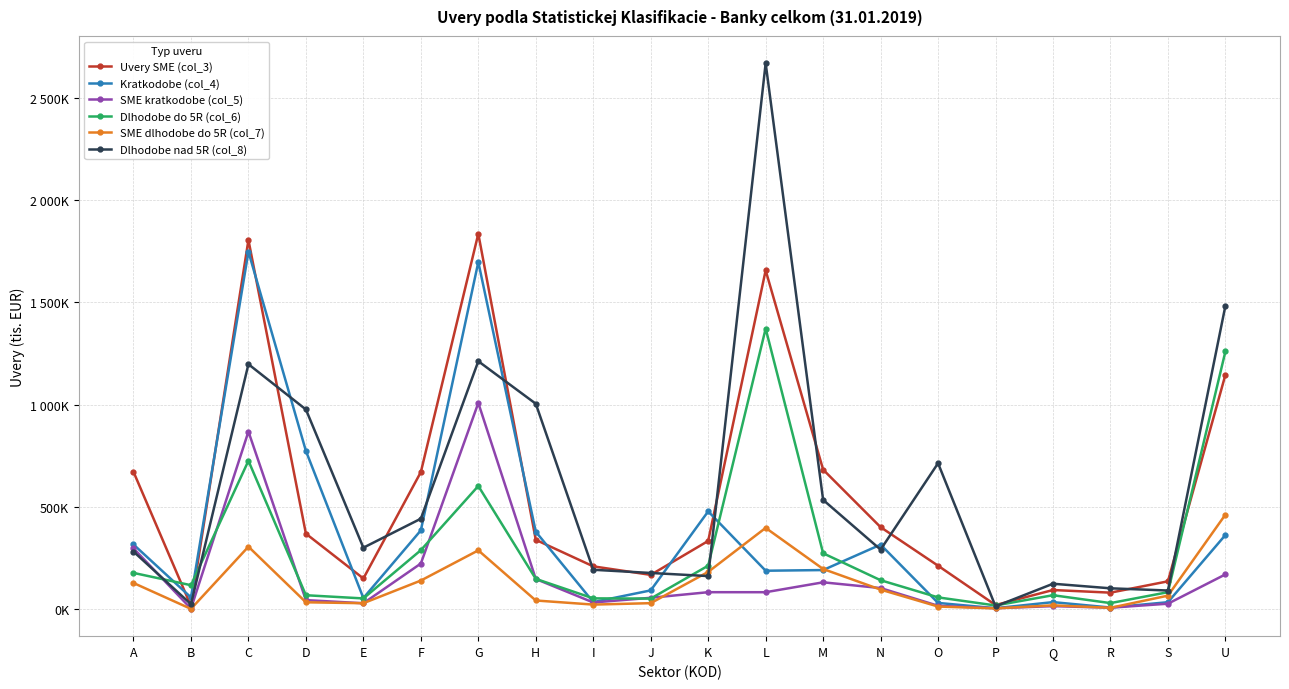

Which series has the largest total across all categories?

Dlhodobe nad 5R (col_8)